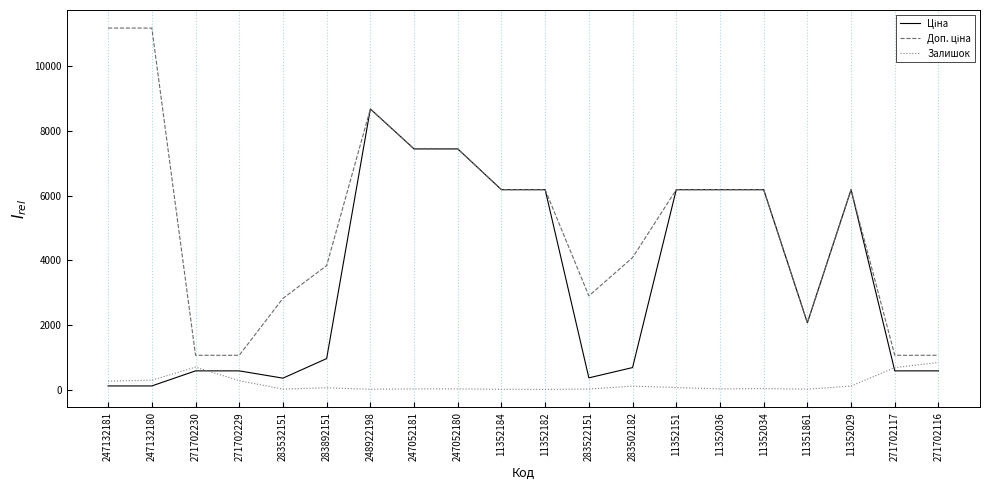

What is the spread (max minus min) of values at 271702117?

481.9